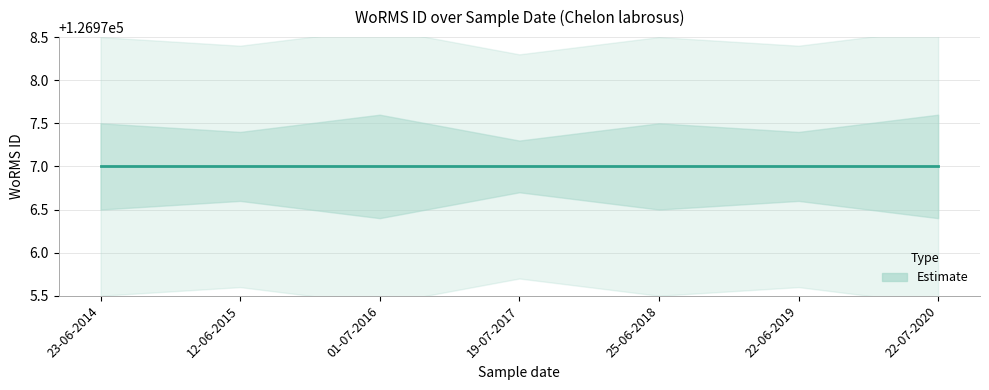

Rank the series at 01-07-2016 from highest to lowest value.

WoRMS ID upper, WoRMS ID, WoRMS ID lower